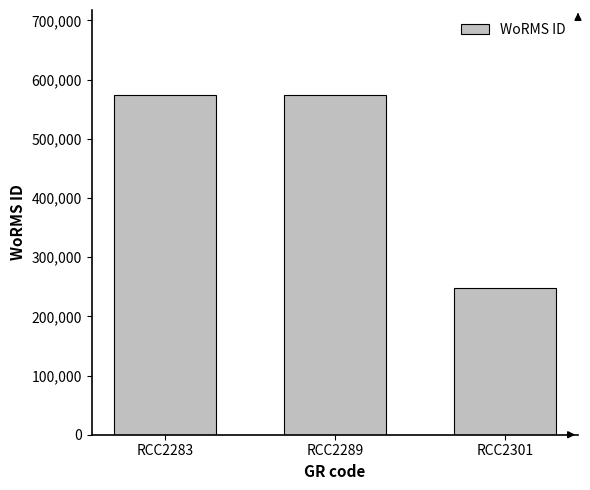

Count the values in the range 248148 to 573932.

3